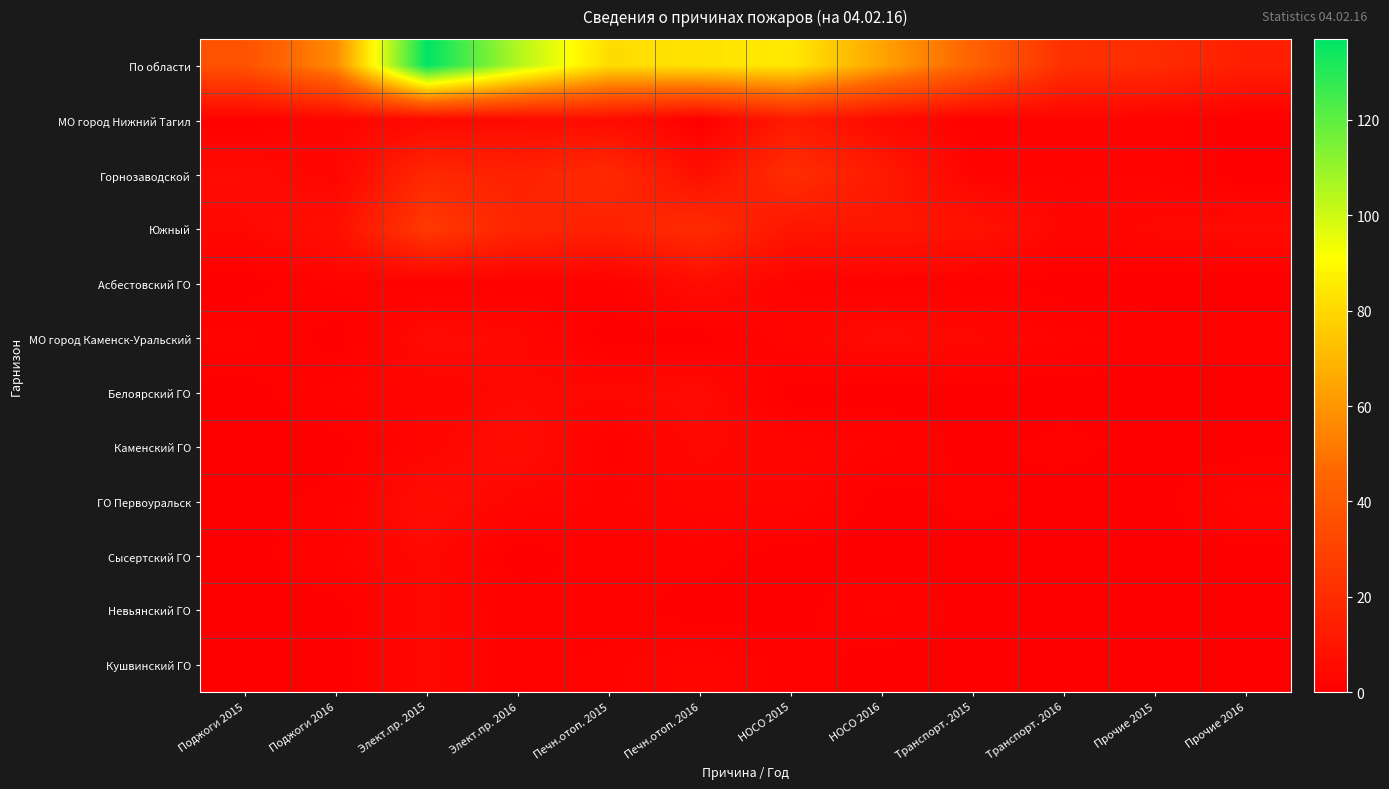

Between Элект.пр. 2016 and Прочие 2015, which series saw the biggest shift?

По области